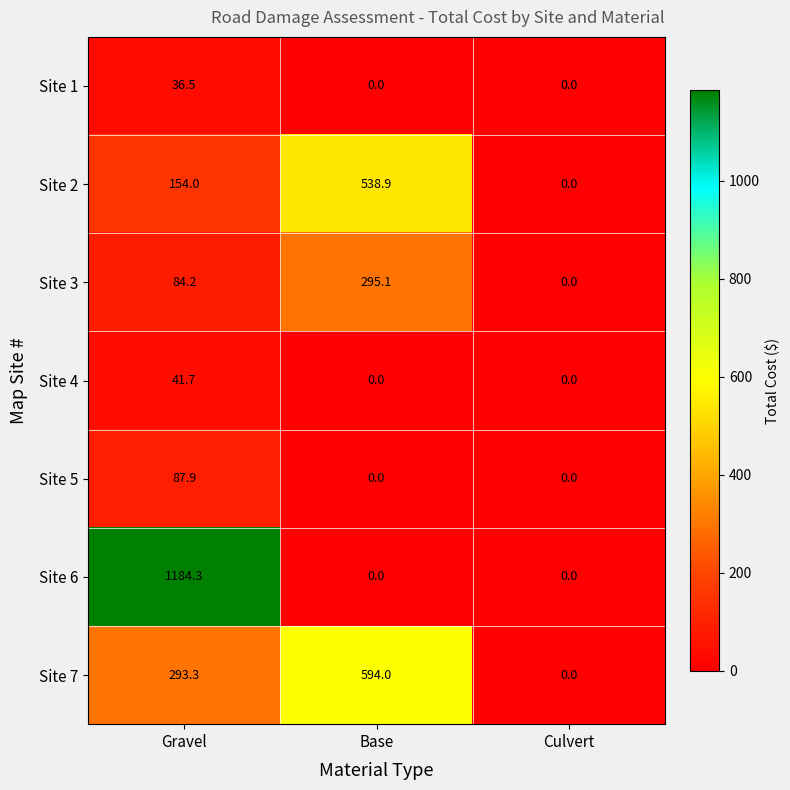

At how many categories does at least one series exceed 1011?

1